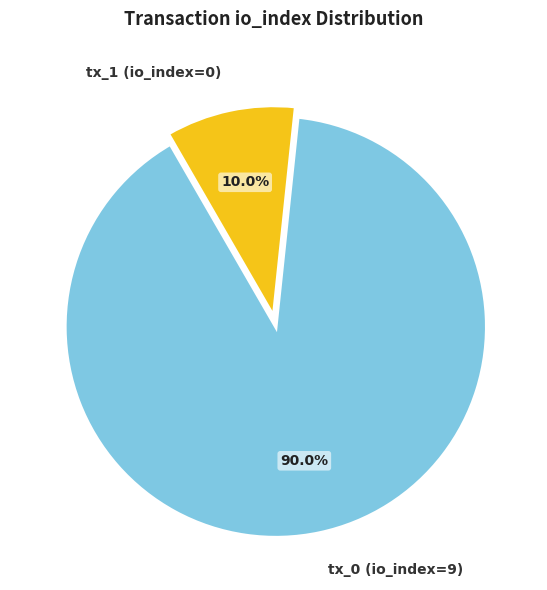

Between tx_0 (io_index=9) and tx_1 (io_index=0), which is larger?

tx_0 (io_index=9)